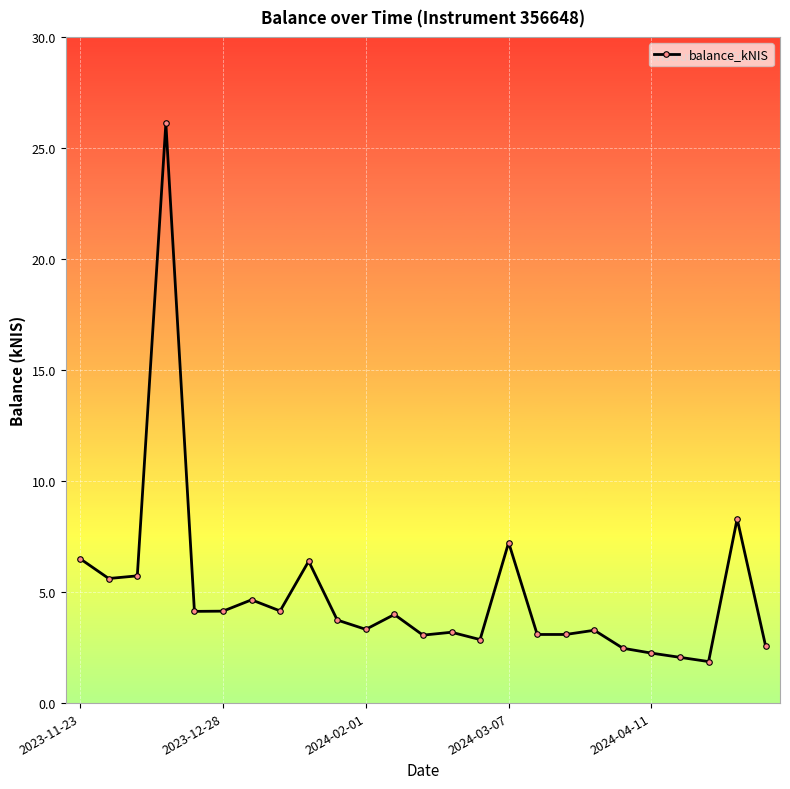

What is the value of the 13th point from the left?

3.1